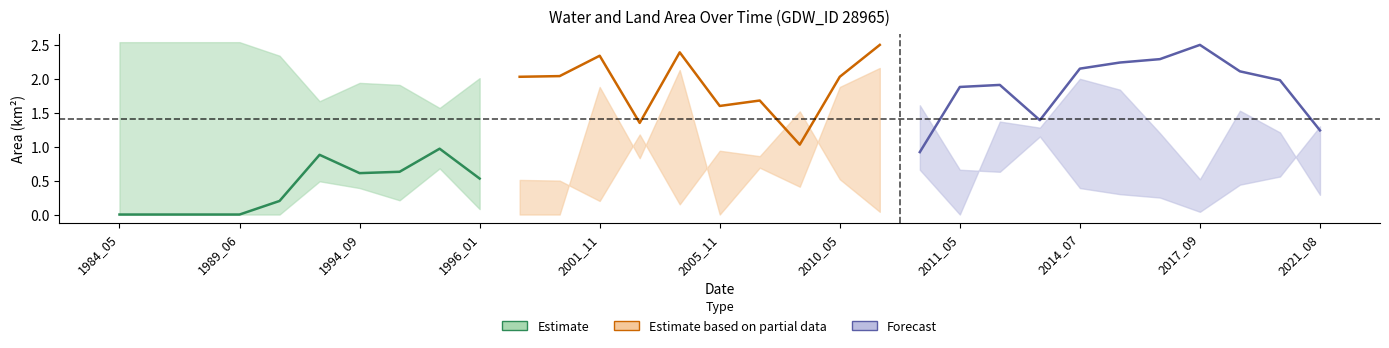

How many interior local peaks does the origlandArea series have?

7